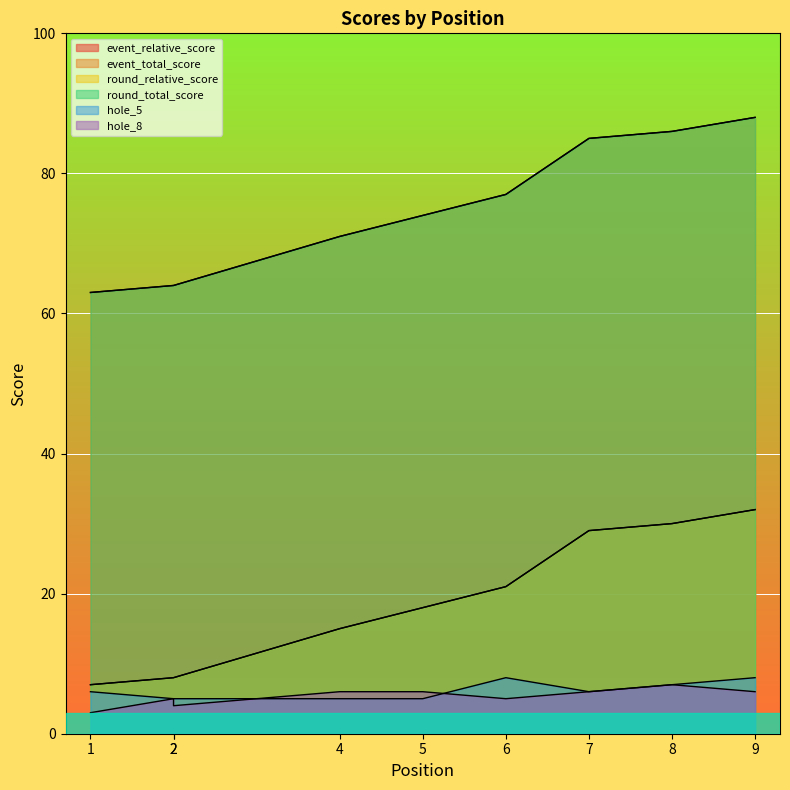

What are all the series names shown in the legend?

event_relative_score, event_total_score, round_relative_score, round_total_score, hole_5, hole_8